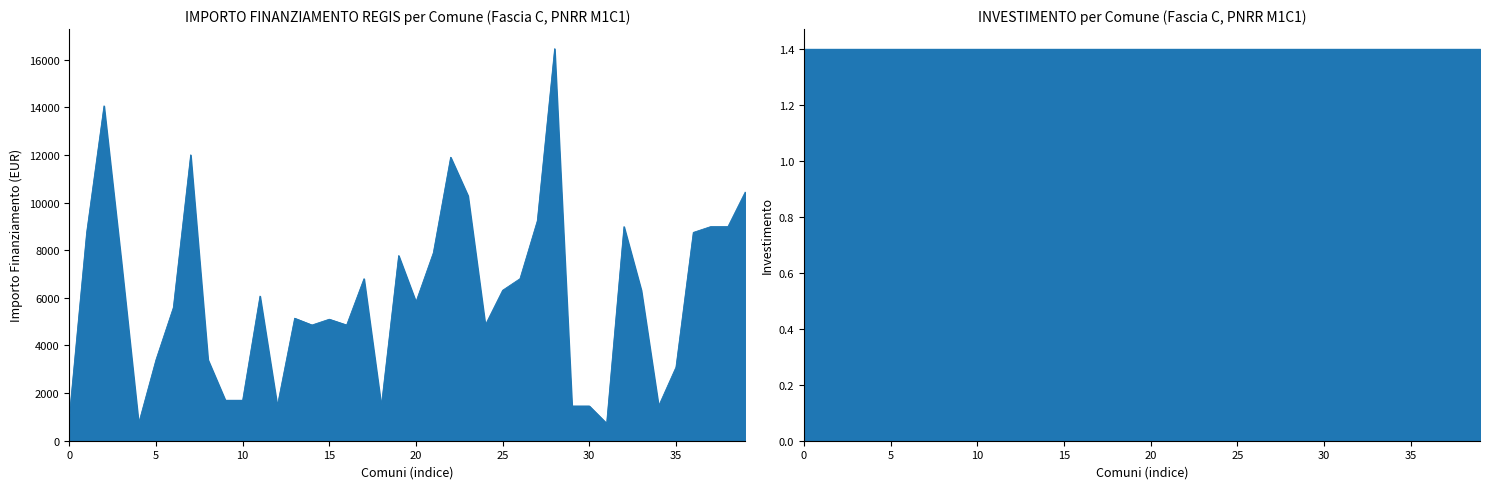

Is it true that the value at PAGNONA is 5589?

True